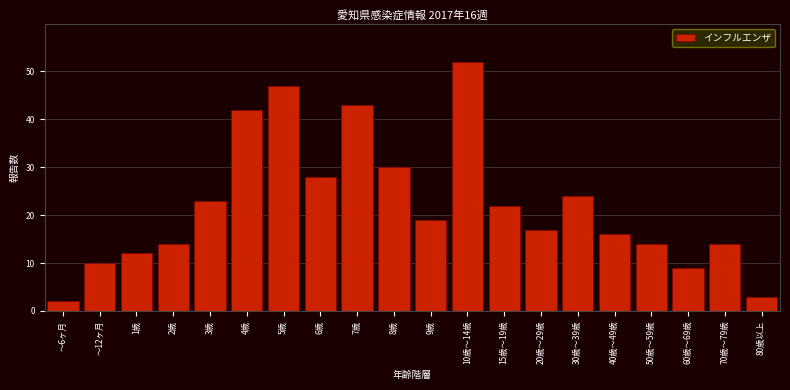

Reading right to left, transcribe all the data shown in this chart.

3	14	9	14	16	24	17	22	52	19	30	43	28	47	42	23	14	12	10	2